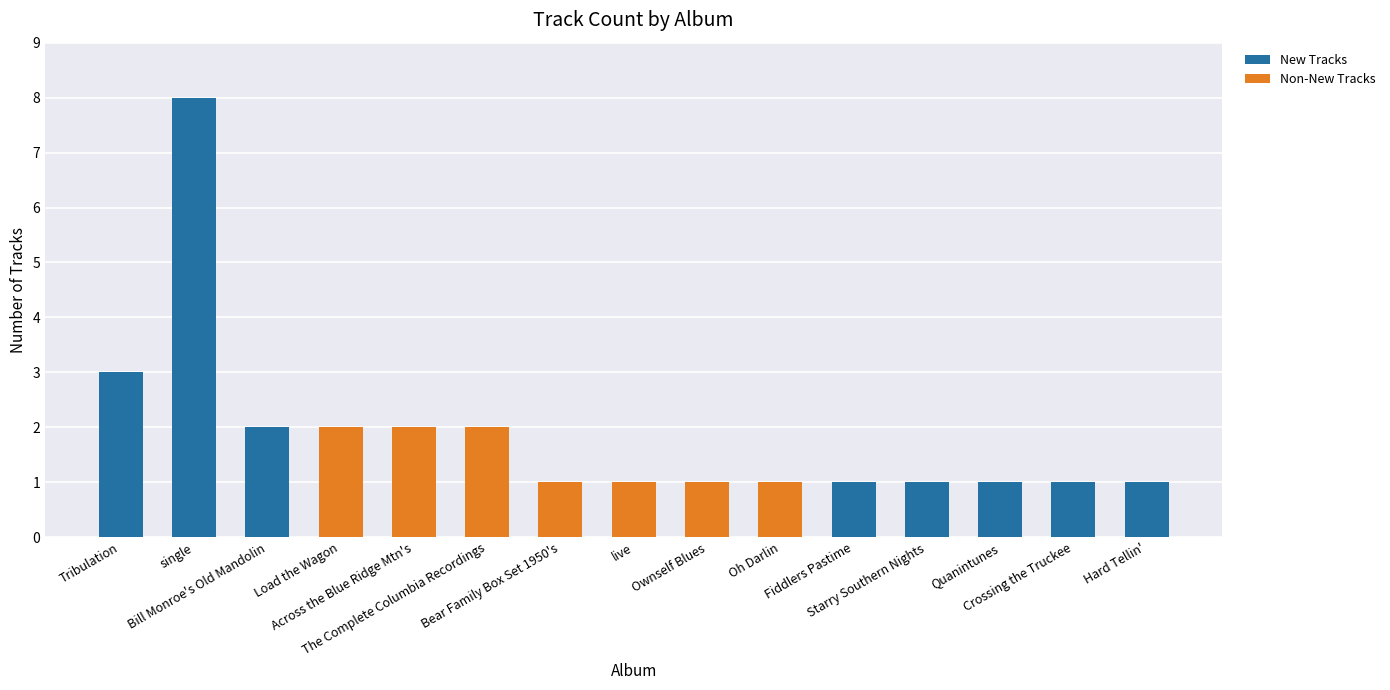

How many distinct data groups are displayed?

2